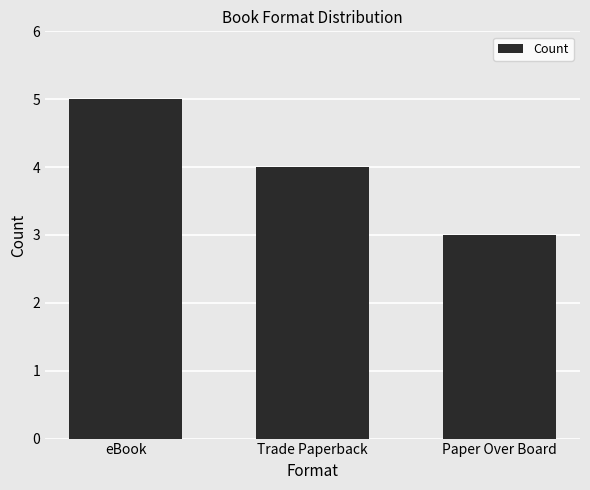

Reading right to left, transcribe all the data shown in this chart.

Paper Over Board=3	Trade Paperback=4	eBook=5